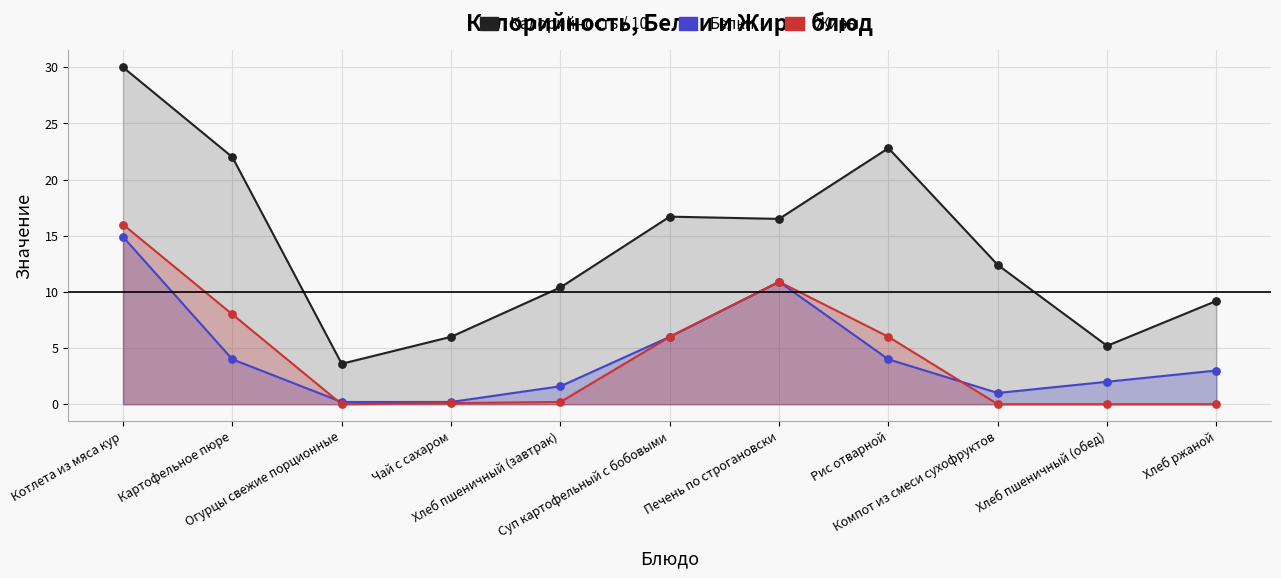

Which series has the largest Y range (max minus min)?

Калорийность / 10